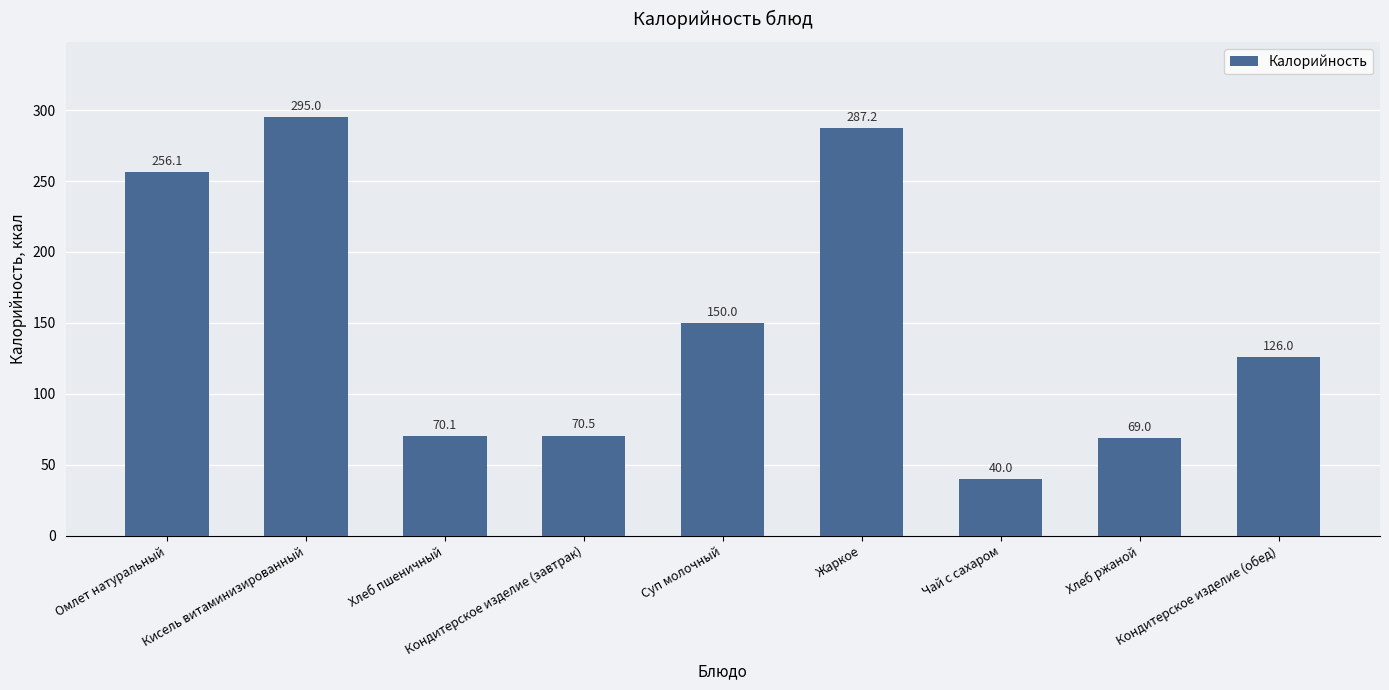

What is the greatest value displayed?

295.0